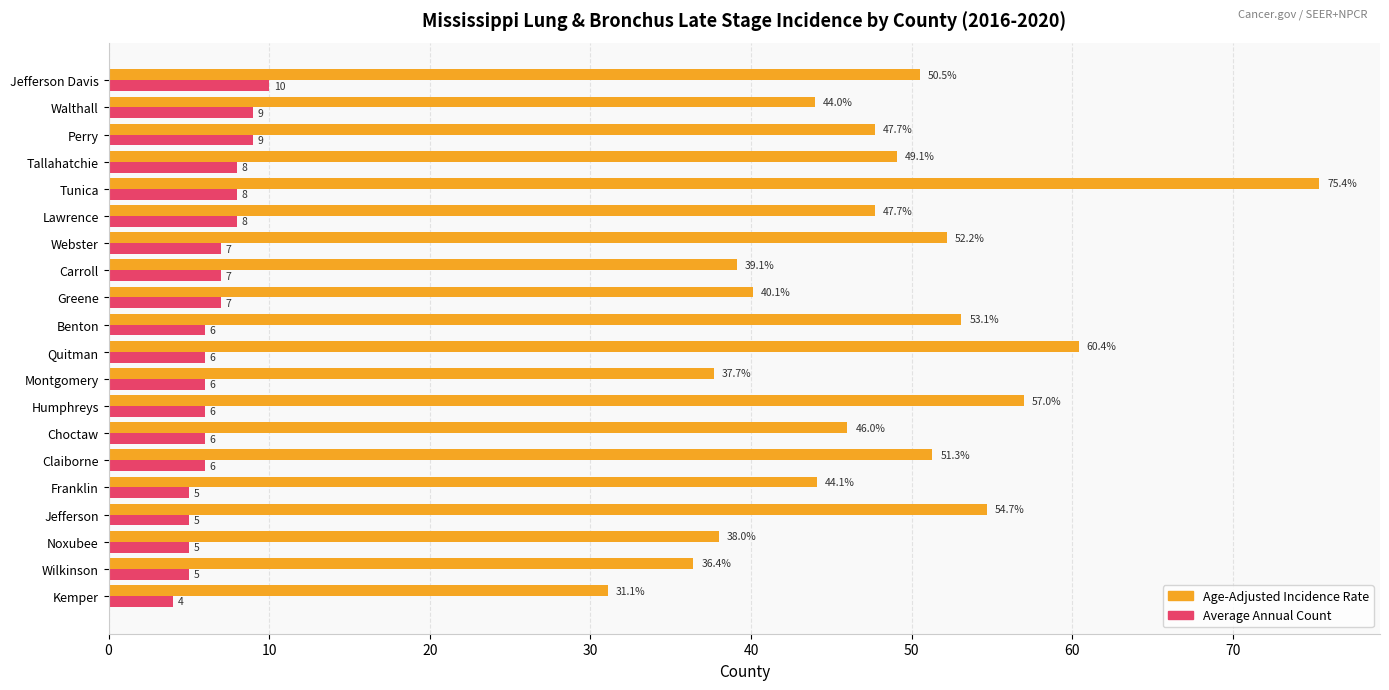

The value of Age-Adjusted Incidence Rate at Perry is 47.7. True or false?

True